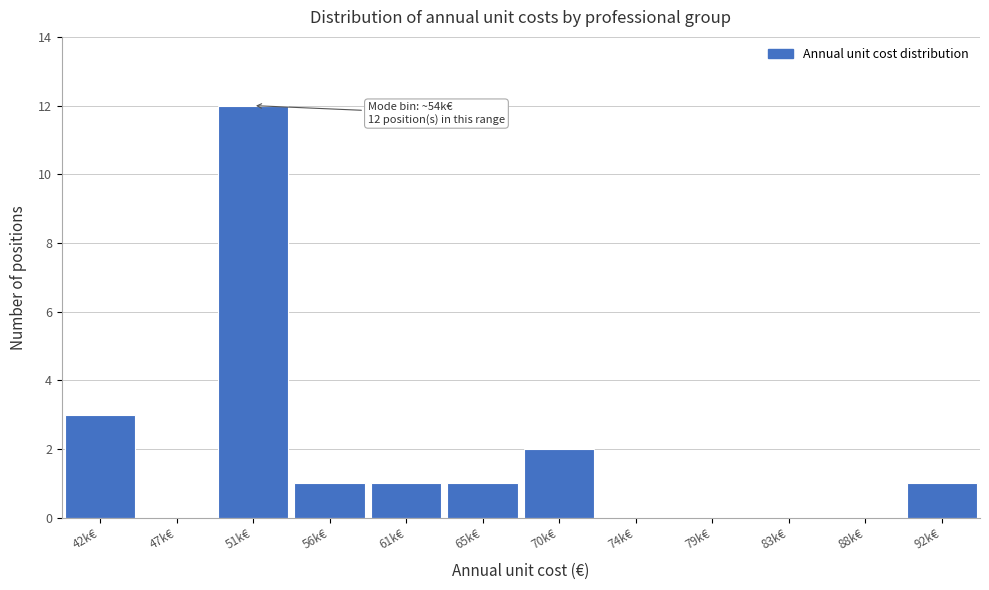

Reading left to right, what are all the values shown in this chart?

42k€=3	47k€=0	51k€=12	56k€=1	61k€=1	65k€=1	70k€=2	74k€=0	79k€=0	83k€=0	88k€=0	92k€=1